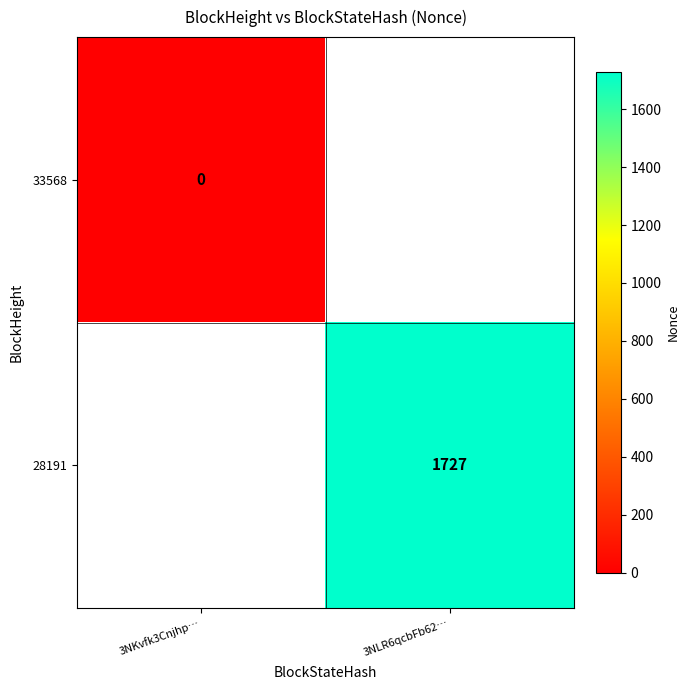

The value of 28191 at 3NLR6qcbFb62… is 1727. True or false?

True